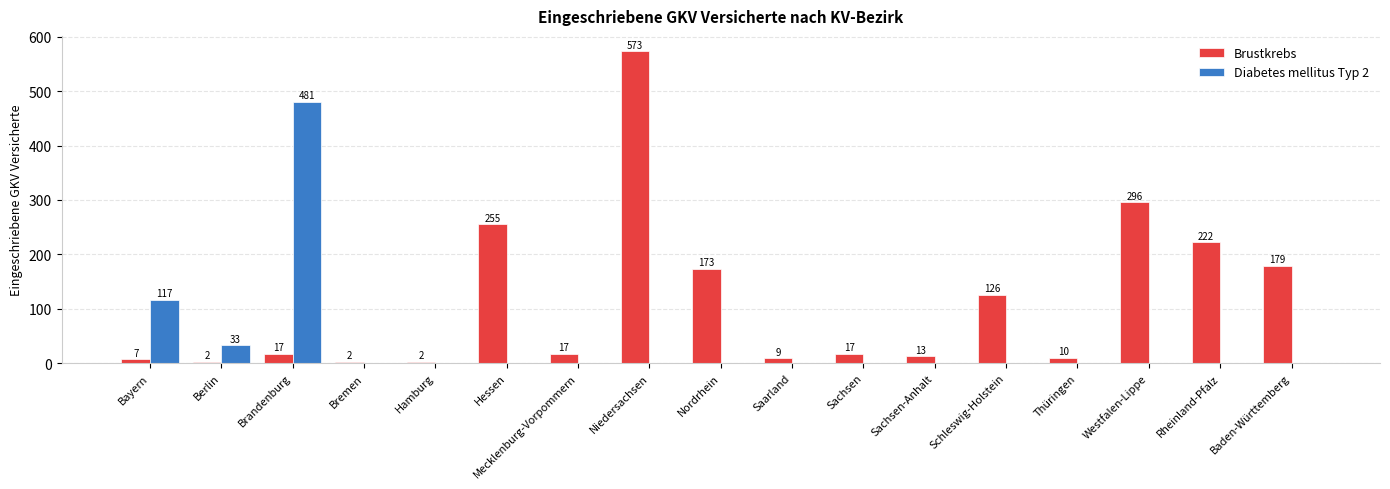

Reading left to right, list all the values displayed in this chart.

Brustkrebs: Bayern=7	Berlin=2	Brandenburg=17	Bremen=2	Hamburg=2	Hessen=255	Mecklenburg-Vorpommern=17	Niedersachsen=573	Nordrhein=173	Saarland=9	Sachsen=17	Sachsen-Anhalt=13	Schleswig-Holstein=126	Thüringen=10	Westfalen-Lippe=296	Rheinland-Pfalz=222	Baden-Württemberg=179
Diabetes mellitus Typ 2: Bayern=117	Berlin=33	Brandenburg=481	Bremen=0	Hamburg=0	Hessen=0	Mecklenburg-Vorpommern=0	Niedersachsen=0	Nordrhein=0	Saarland=0	Sachsen=0	Sachsen-Anhalt=0	Schleswig-Holstein=0	Thüringen=0	Westfalen-Lippe=0	Rheinland-Pfalz=0	Baden-Württemberg=0